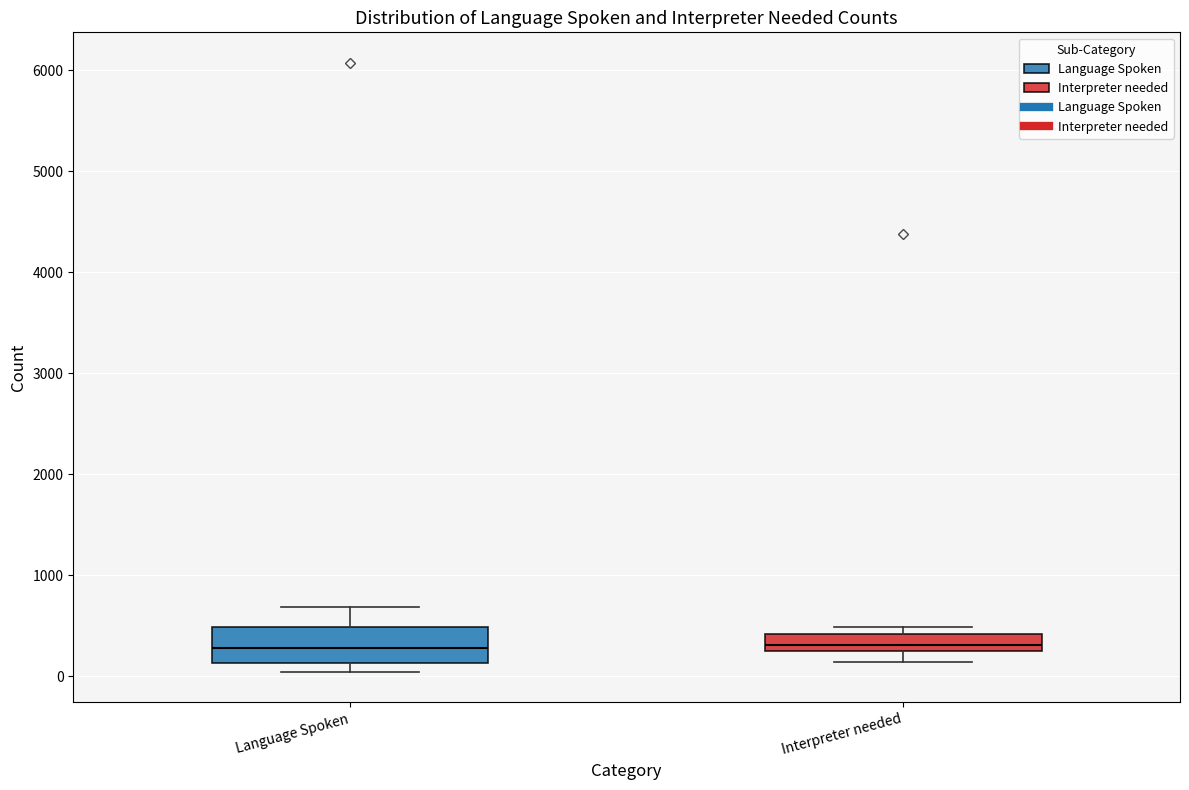

Where is the upper edge of the box for Interpreter needed on the y-axis? The values are not printed on the chart, so give them approximately, as read against the axis.

400